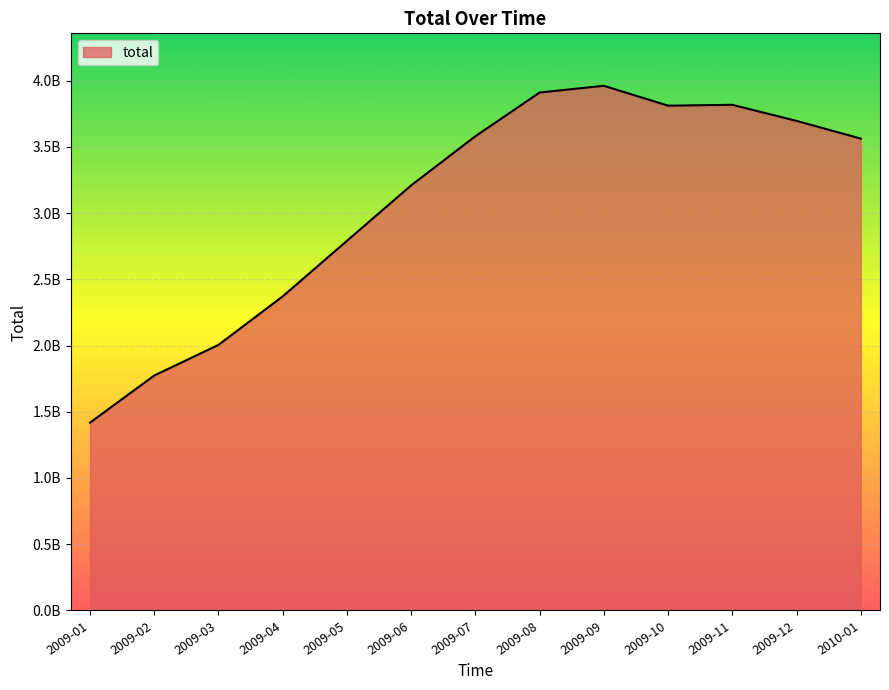

At which label does the data first exceed 3562032249?

2009-07